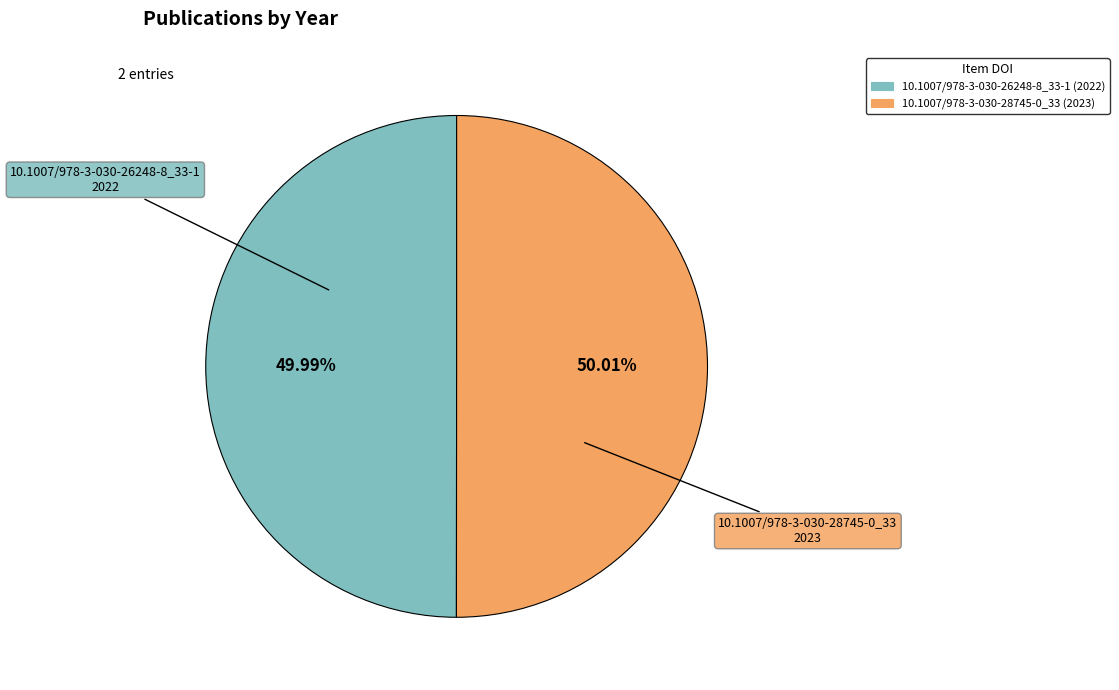

Is the sum of 10.1007/978-3-030-26248-8_33-1 and 10.1007/978-3-030-28745-0_33 greater than half?

Yes